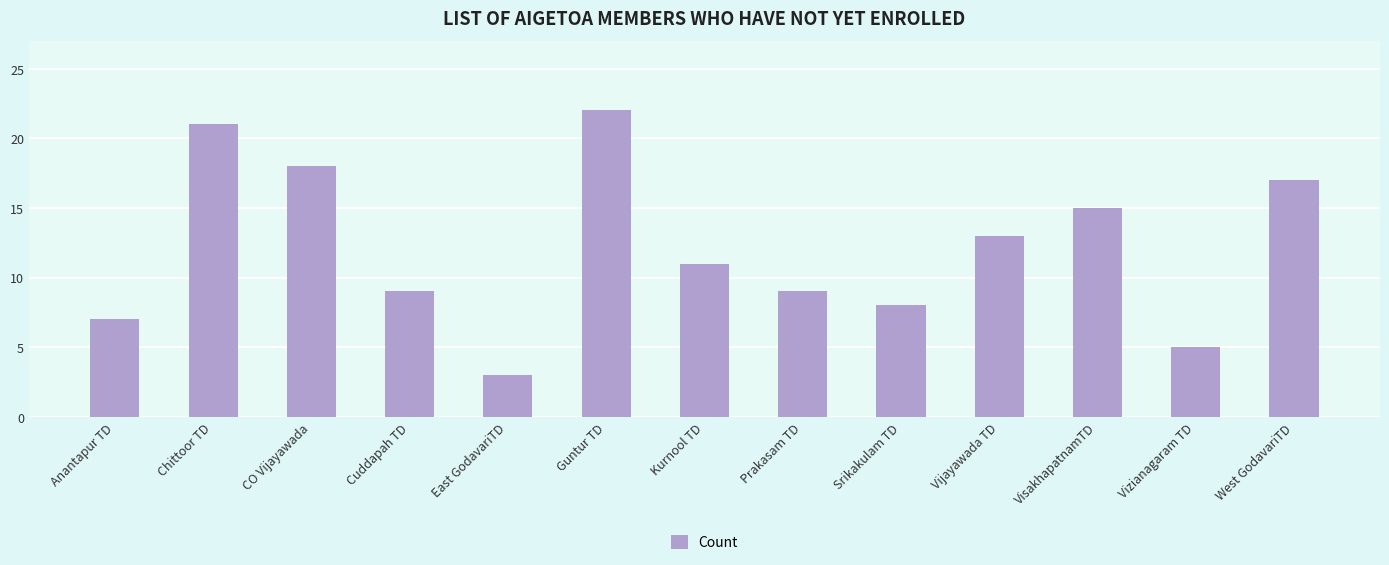

What is the value of the 5th bar from the left?

3